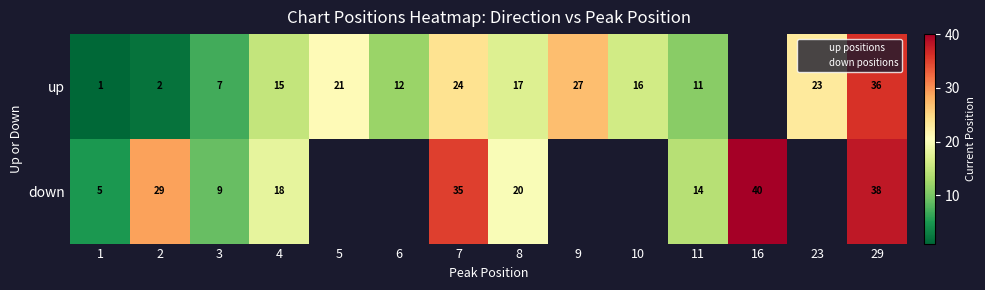

At how many categories does at least one series exceed 27?

4